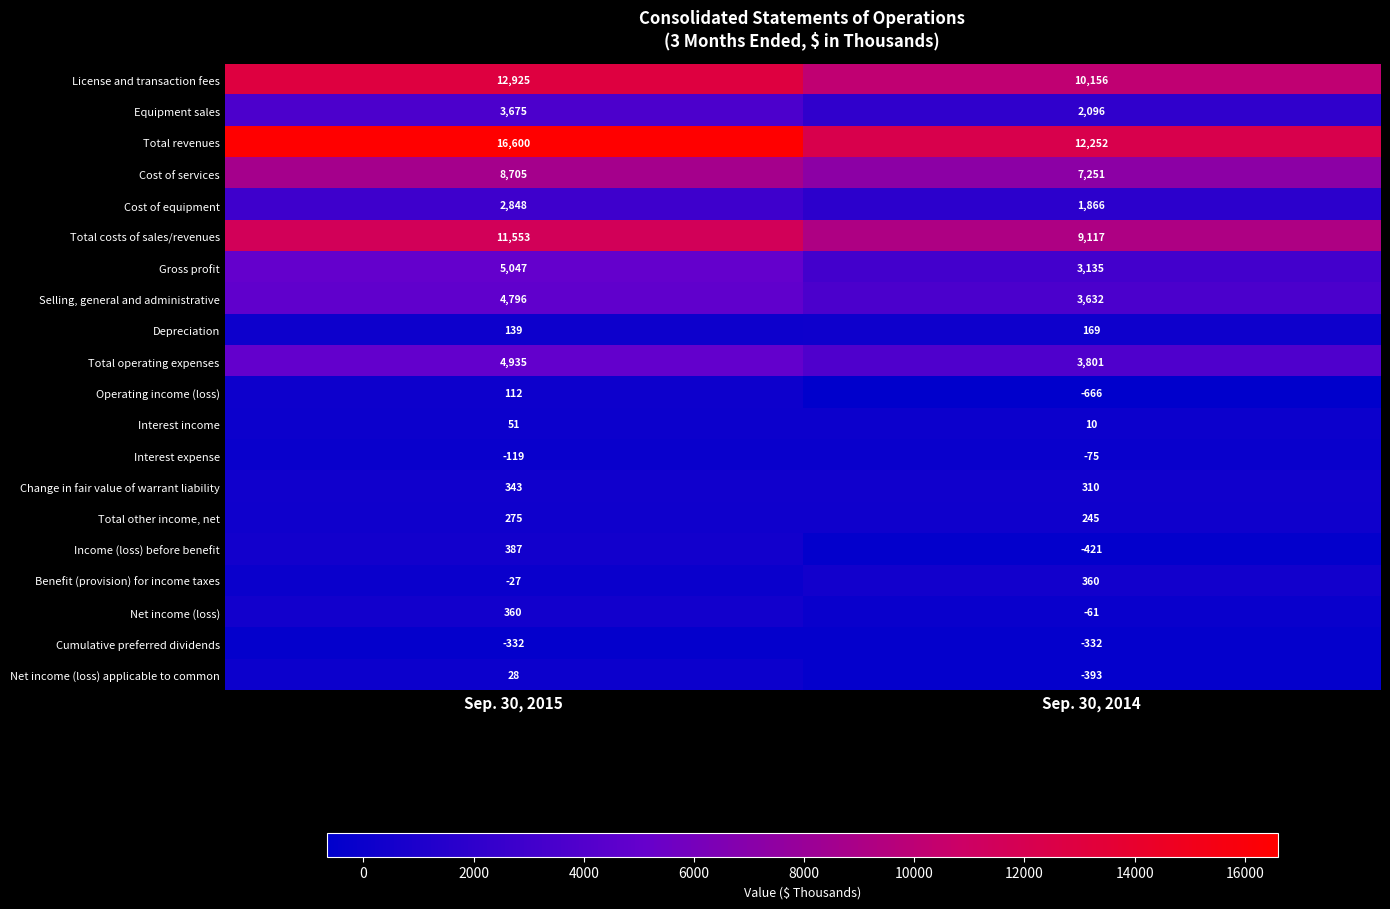

What is the sum of all Depreciation values?

308